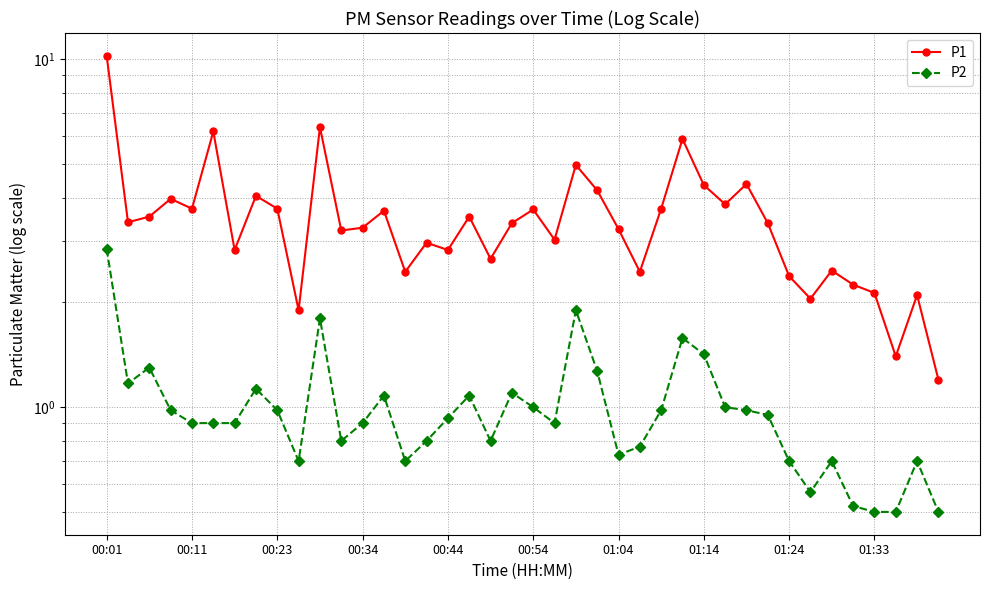

How many values in the P1 series are below 3?

15